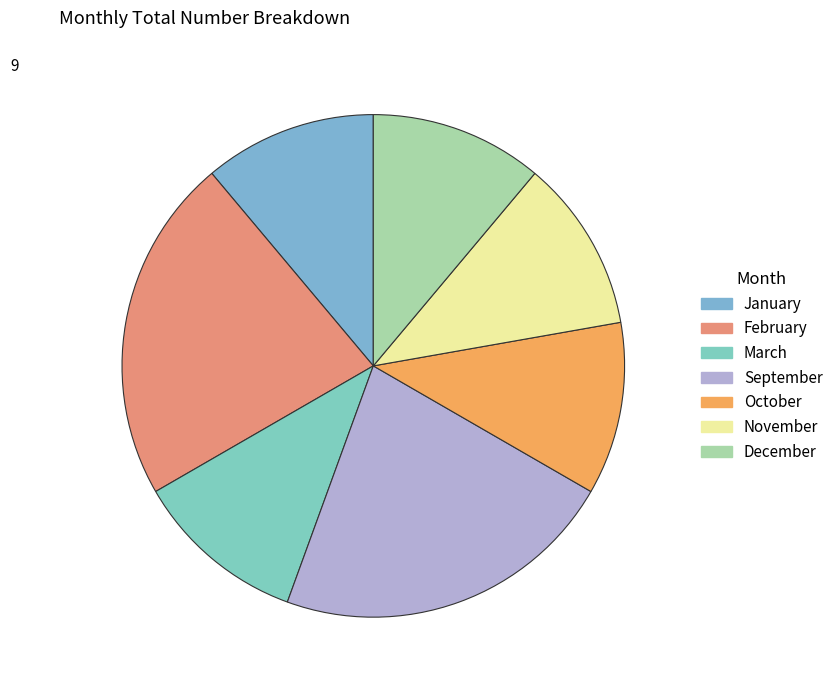

To the nearest percent, what is the combined percentage of January and November?

22%